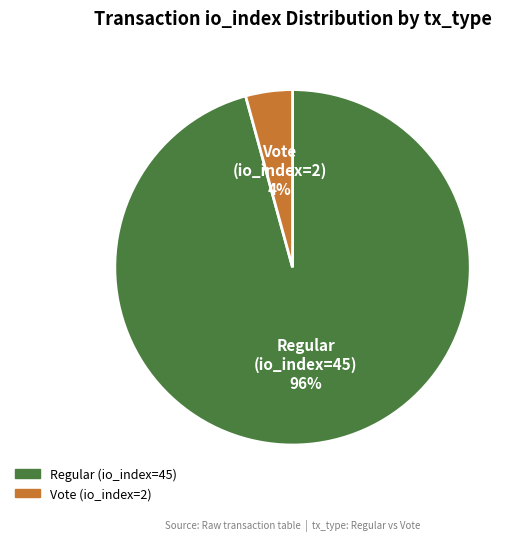

True or false: Regular (io_index=45) accounts for 96% of the total.

True